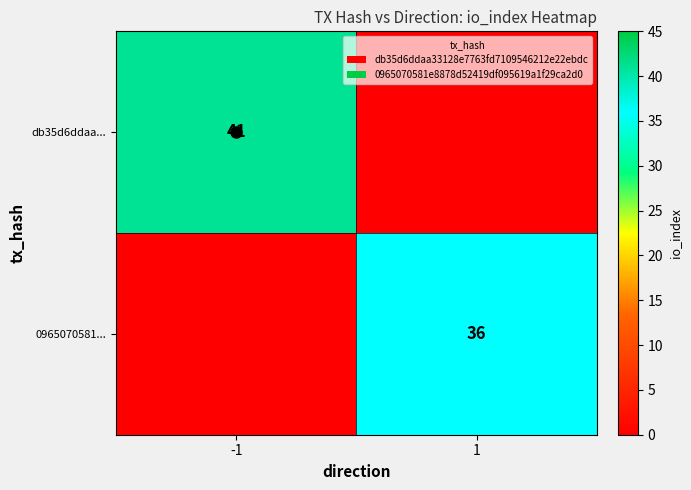

Is it true that 0965070581... equals 49 at 1?

False